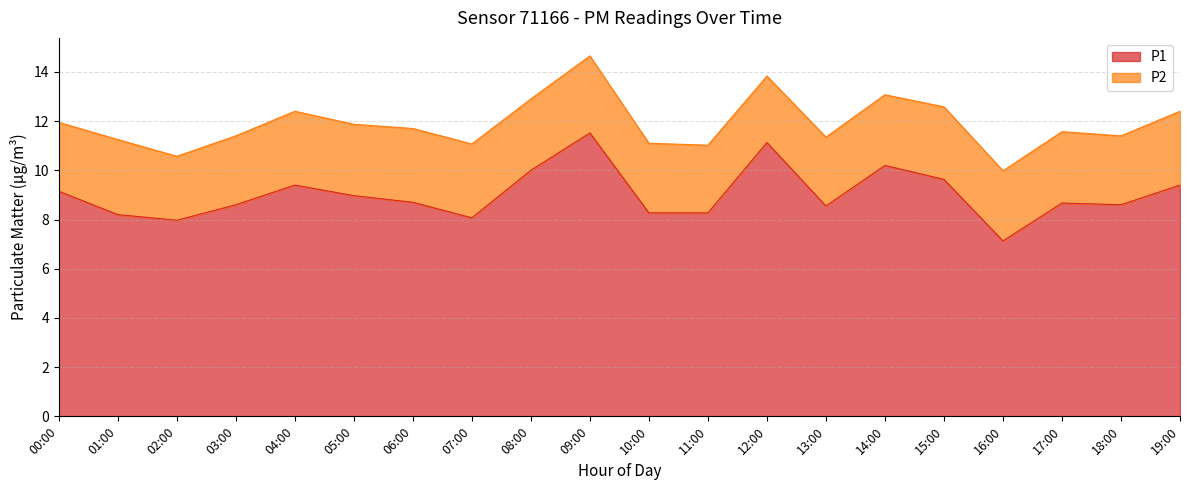

What is the label of the 8th point from the right?

12:00